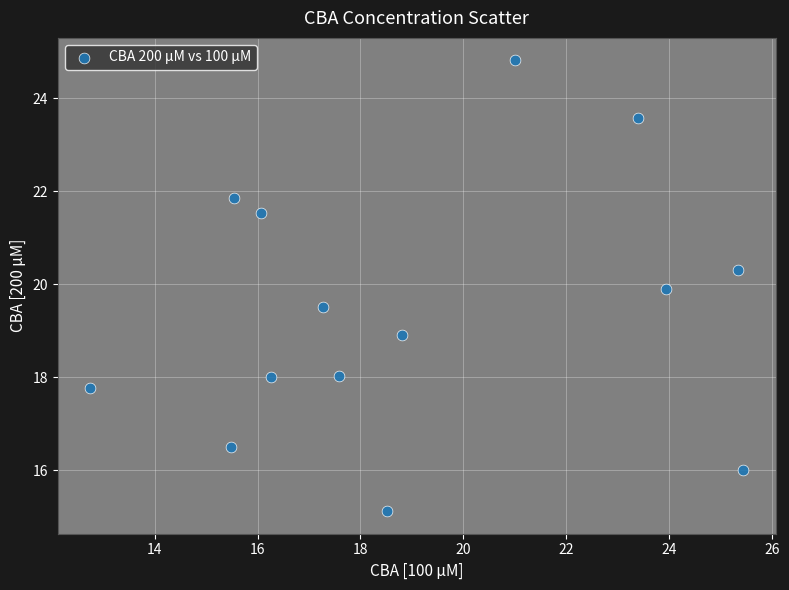

What is the range of Y values (max minus min)?

9.7